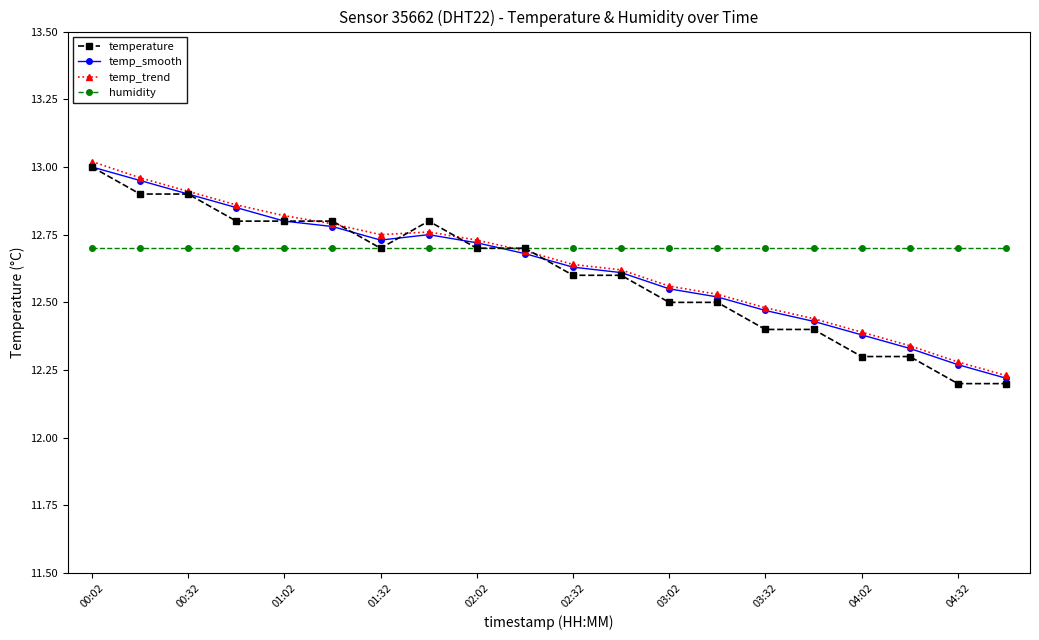

True or false: temp_smooth has more than 0 points higher than both neighbors.

True